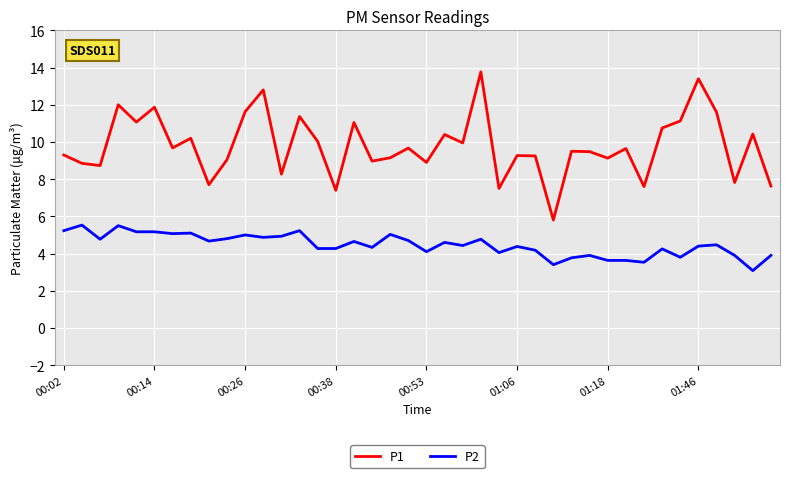

Which series has the largest total across all categories?

P1